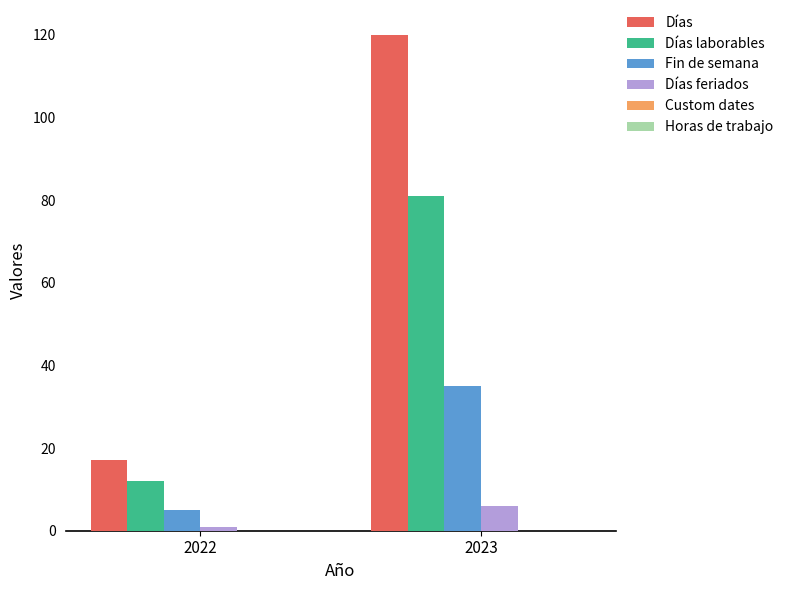

At which category is the sum across all series the highest?

2023